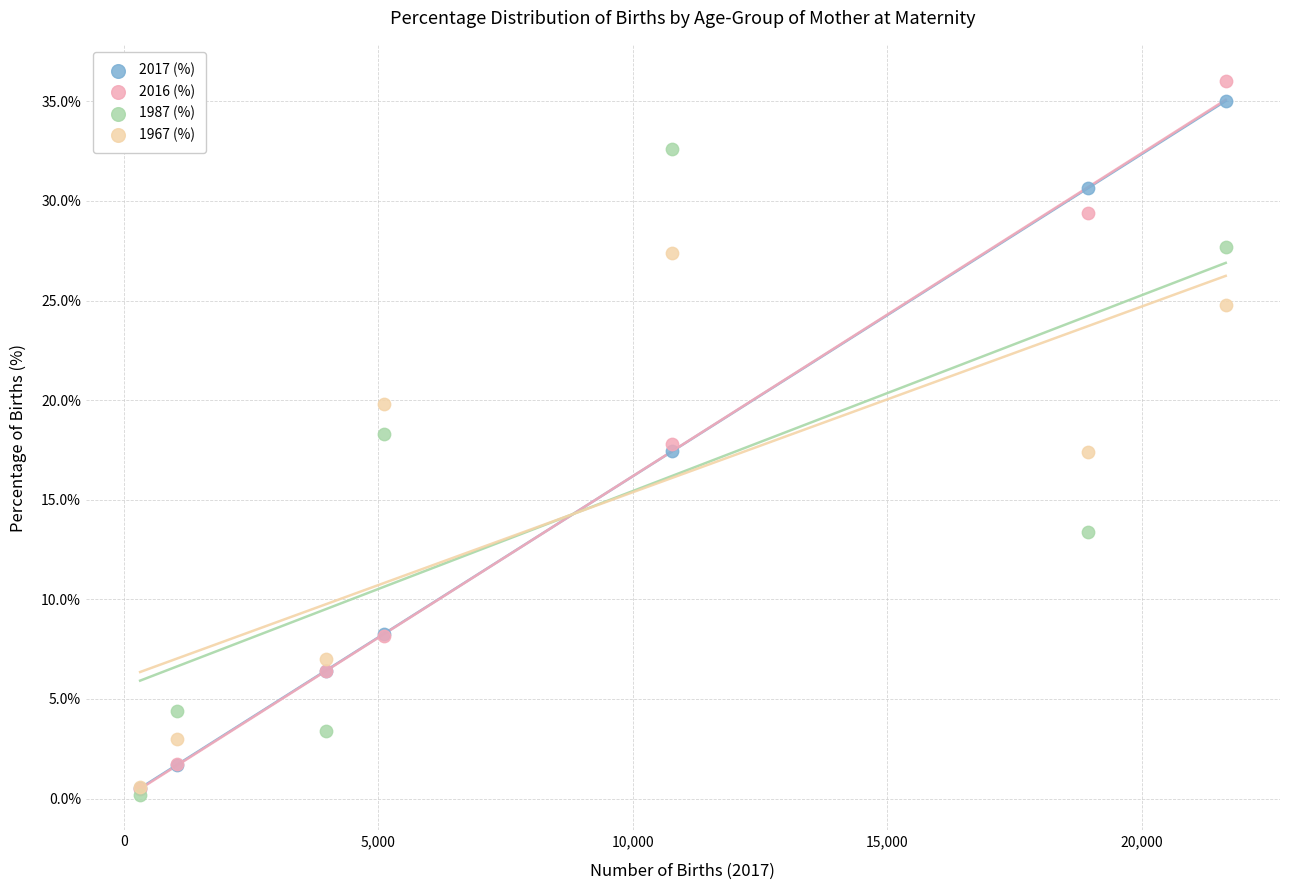

What are all the series names shown in the legend?

2017 (%), 2016 (%), 1987 (%), 1967 (%)